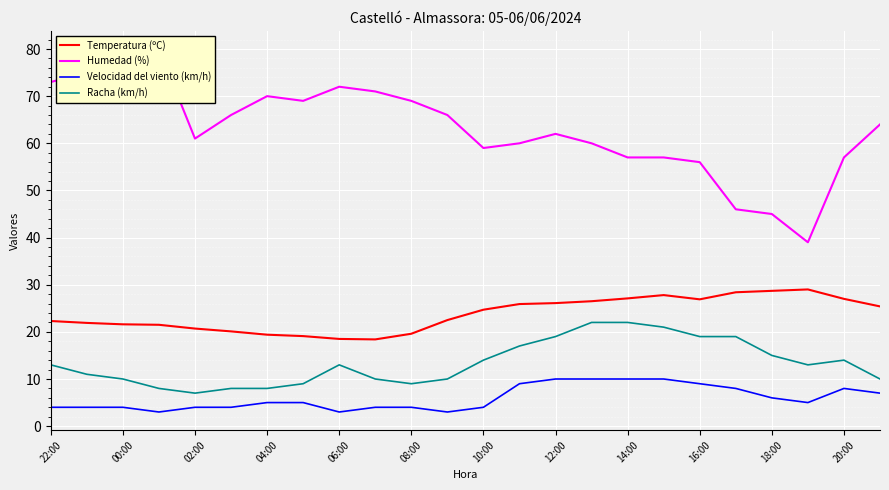

The value of Velocidad del viento (km/h) at 00:00 is 4.0. True or false?

True